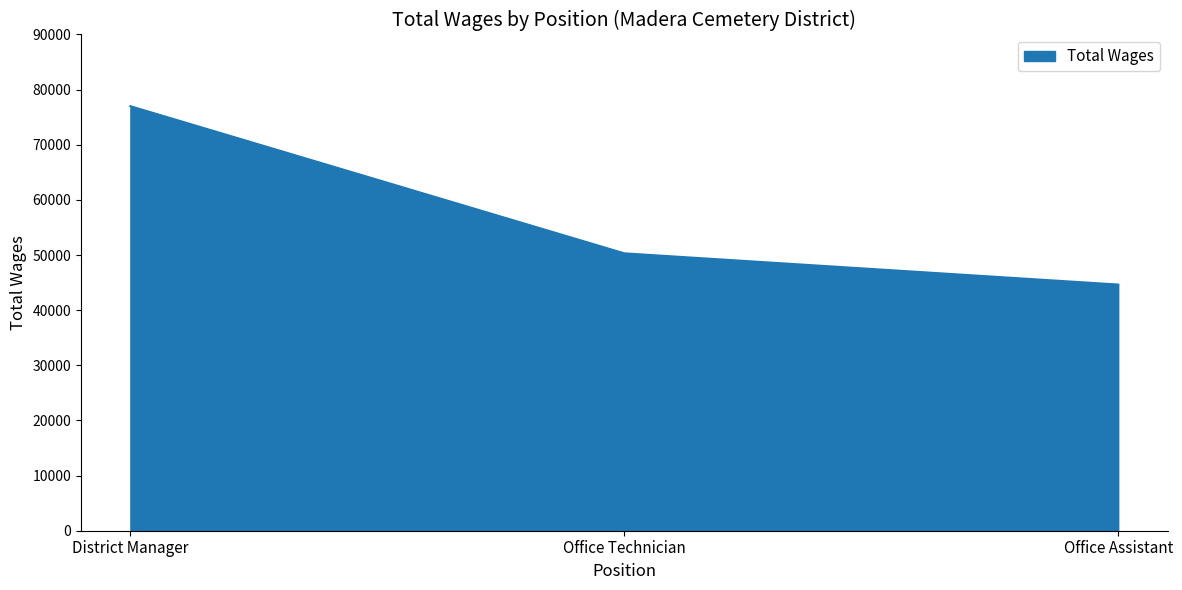

Count the number of data series in this chart.

1